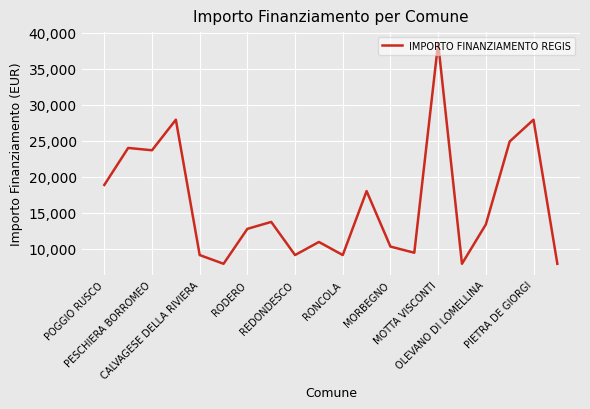

What is the smallest value displayed?

7891